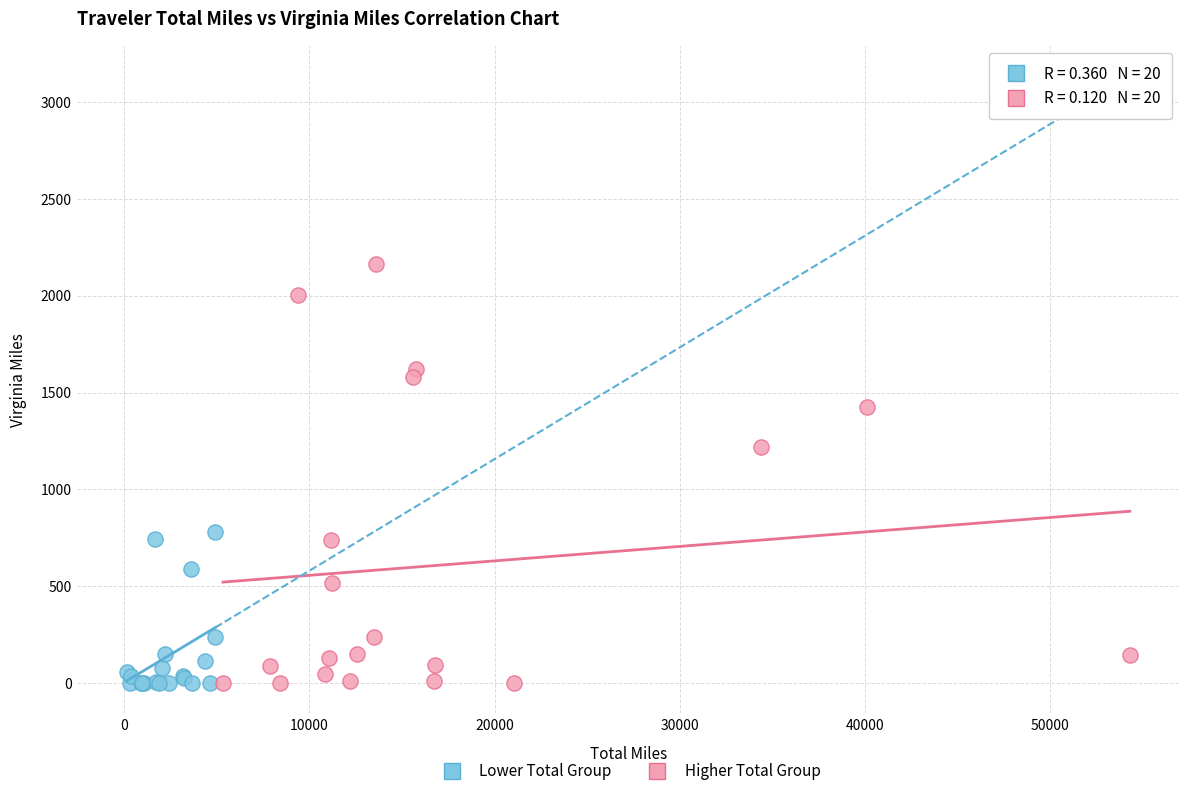

Which series has the largest Y range (max minus min)?

Higher Total Group